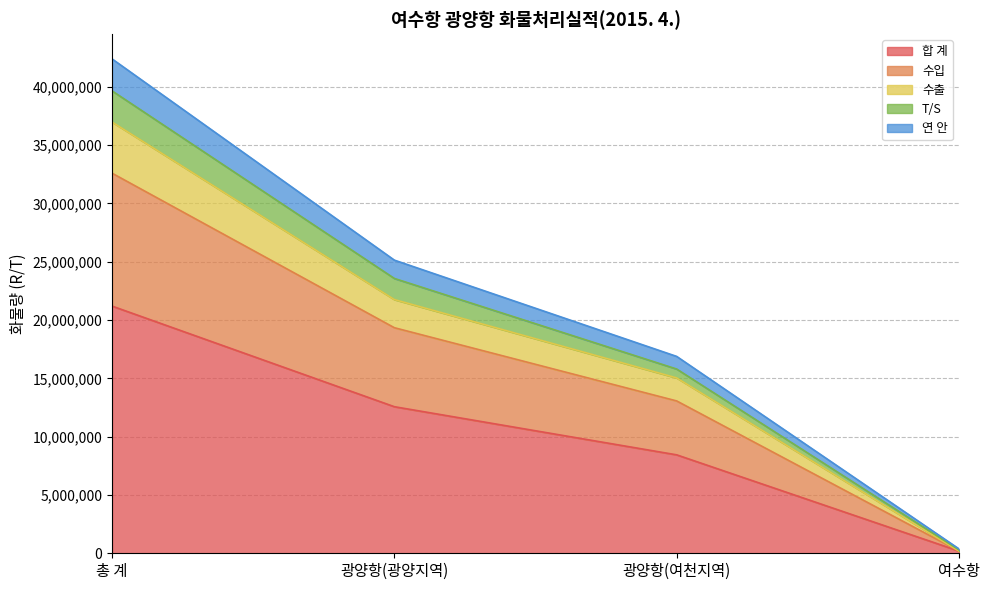

The value of 합 계 at 총 계 is 37476370. True or false?

False